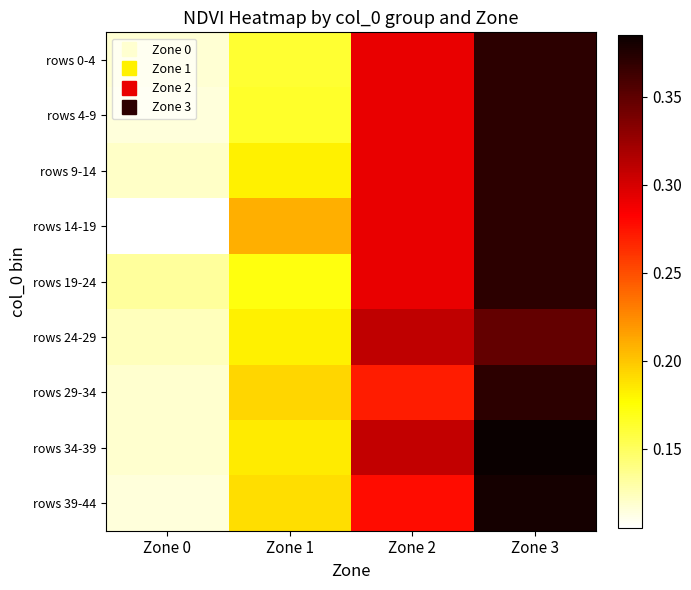

Reading left to right, transcribe all the data shown in this chart.

rows 0-4: Zone 0=0.1	Zone 1=0.2	Zone 2=0.3	Zone 3=0.4
rows 4-9: Zone 0=0.1	Zone 1=0.2	Zone 2=0.3	Zone 3=0.4
rows 9-14: Zone 0=0.1	Zone 1=0.2	Zone 2=0.3	Zone 3=0.4
rows 14-19: Zone 0=0.1	Zone 1=0.2	Zone 2=0.3	Zone 3=0.4
rows 19-24: Zone 0=0.1	Zone 1=0.2	Zone 2=0.3	Zone 3=0.4
rows 24-29: Zone 0=0.1	Zone 1=0.2	Zone 2=0.3	Zone 3=0.3
rows 29-34: Zone 0=0.1	Zone 1=0.2	Zone 2=0.3	Zone 3=0.4
rows 34-39: Zone 0=0.1	Zone 1=0.2	Zone 2=0.3	Zone 3=0.4
rows 39-44: Zone 0=0.1	Zone 1=0.2	Zone 2=0.3	Zone 3=0.4